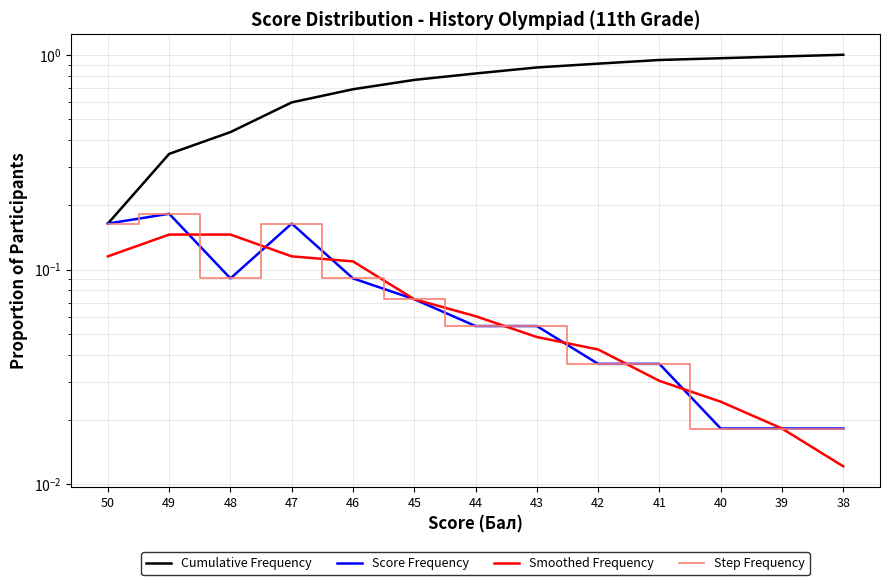

How many interior local peaks does the Score Frequency series have?

2